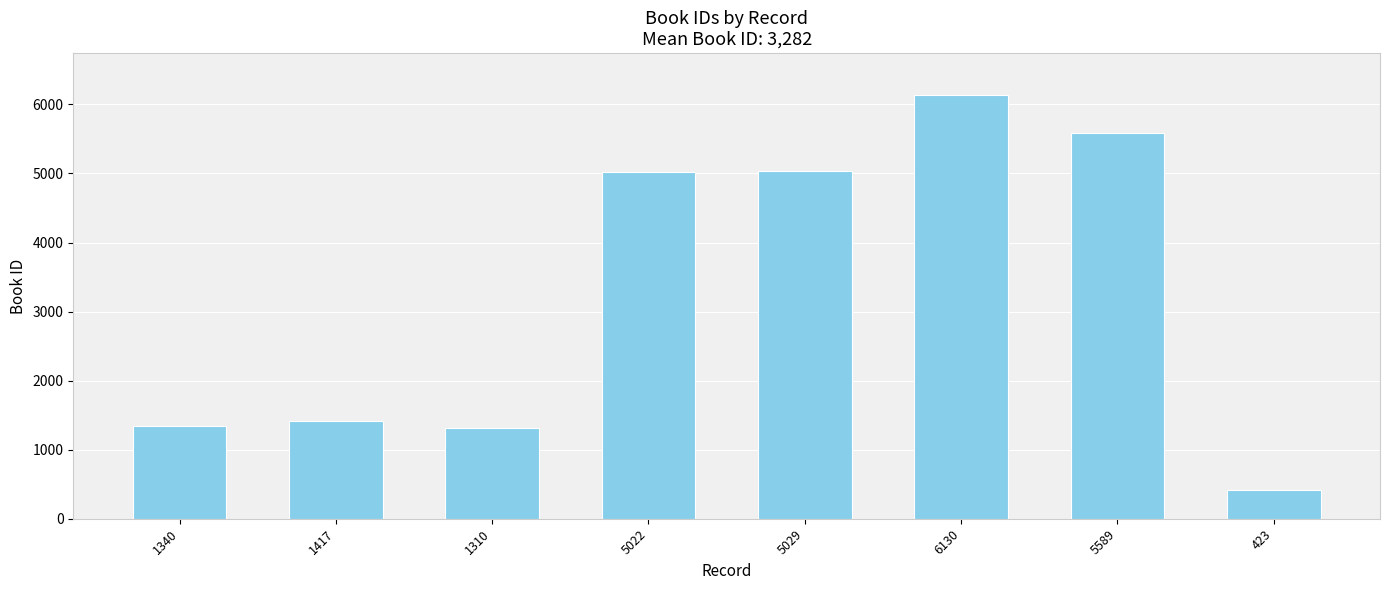

What is the label of the 3rd bar from the left?

1310